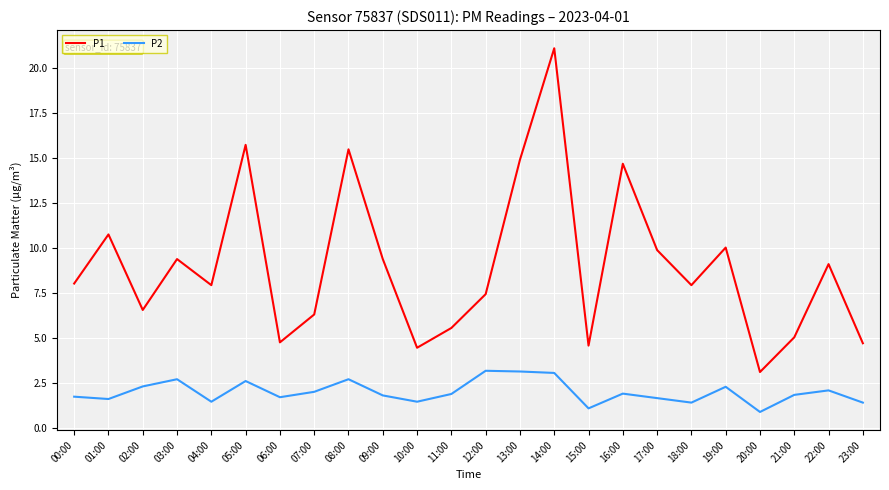

True or false: P2 and P1 cross at least once.

False